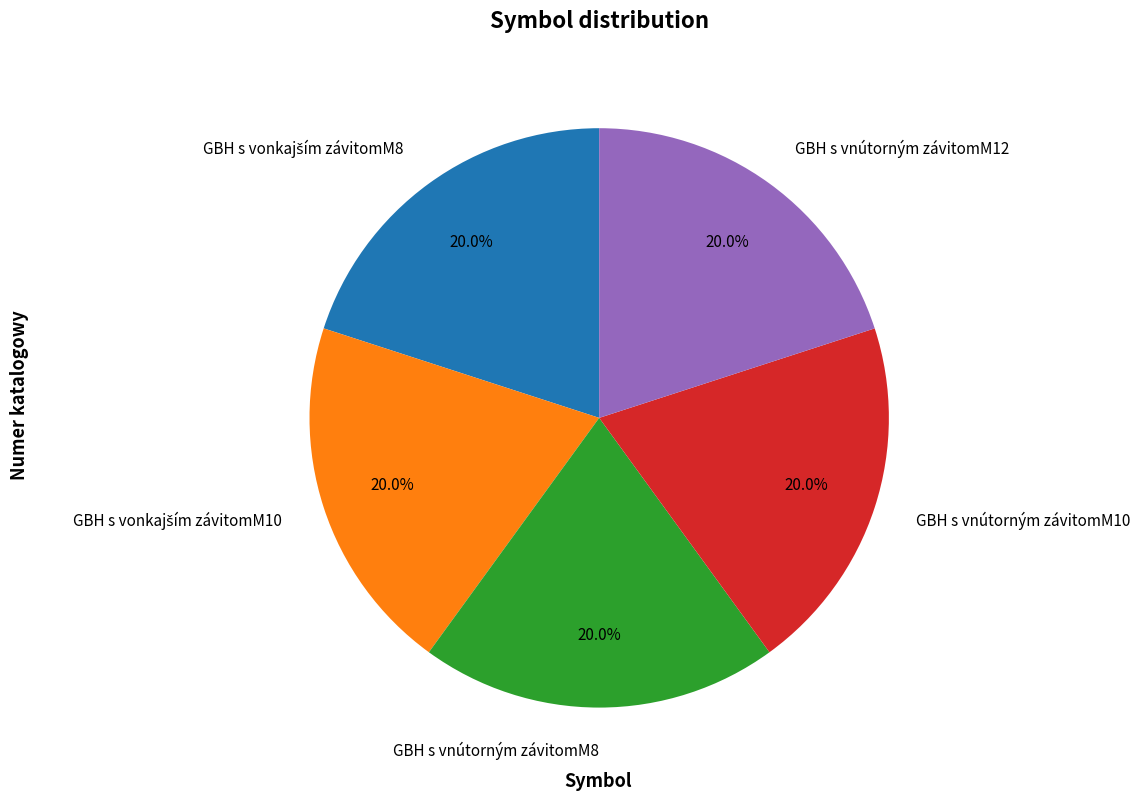

Is there any slice that represents more than half of the pie?

No